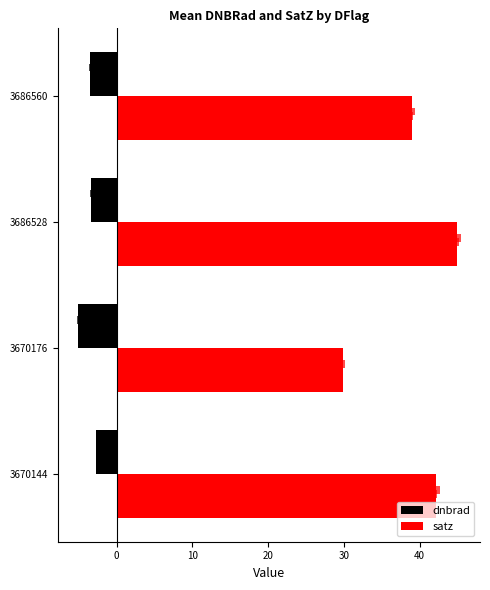

How many bars are there in each group?

2